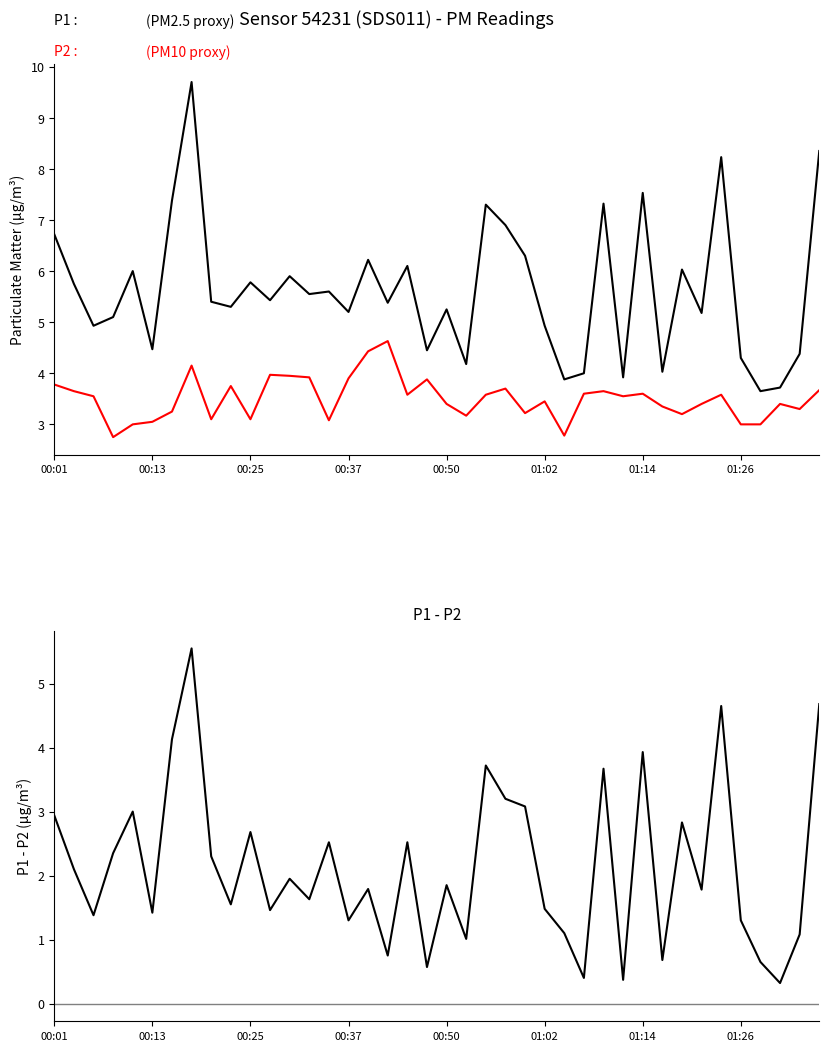

True or false: P1 and P2 cross at least once.

False